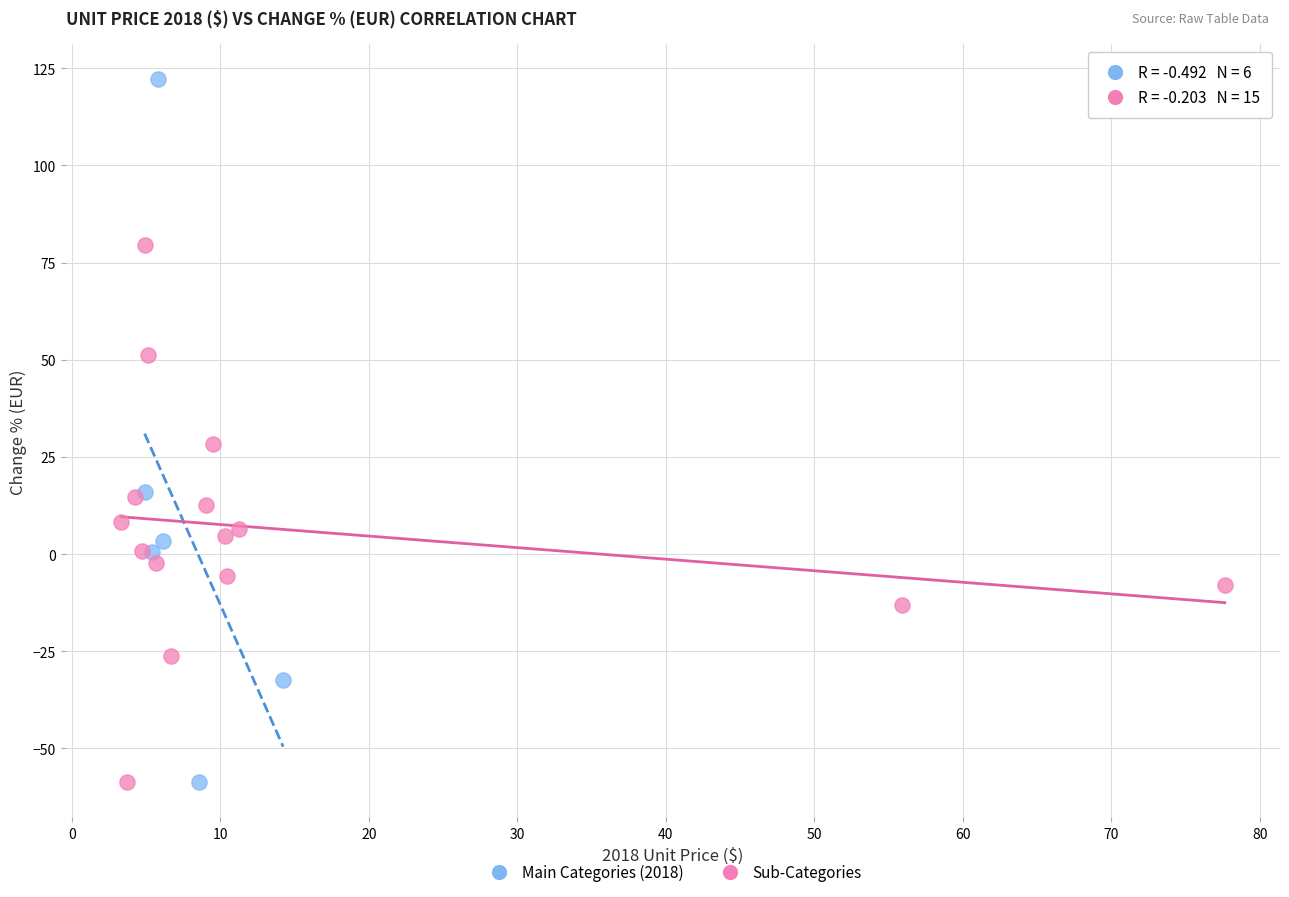

Which series has the largest Y range (max minus min)?

Main Categories (2018)